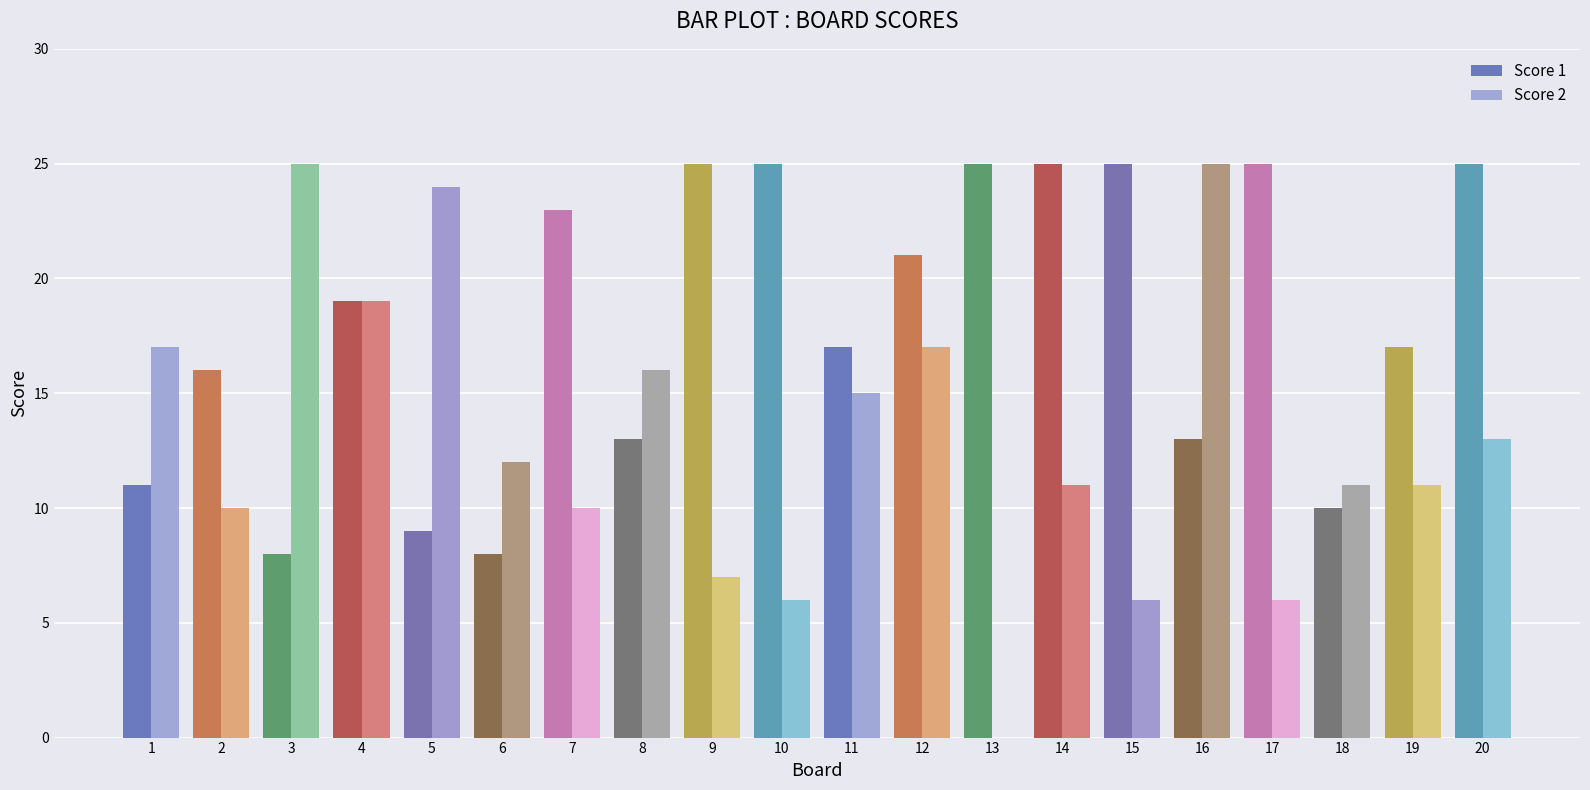

Reading left to right, extract all data points from this chart.

Score 1: 11	16	8	19	9	8	23	13	25	25	17	21	25	25	25	13	25	10	17	25
Score 2: 17	10	25	19	24	12	10	16	7	6	15	17	0	11	6	25	6	11	11	13